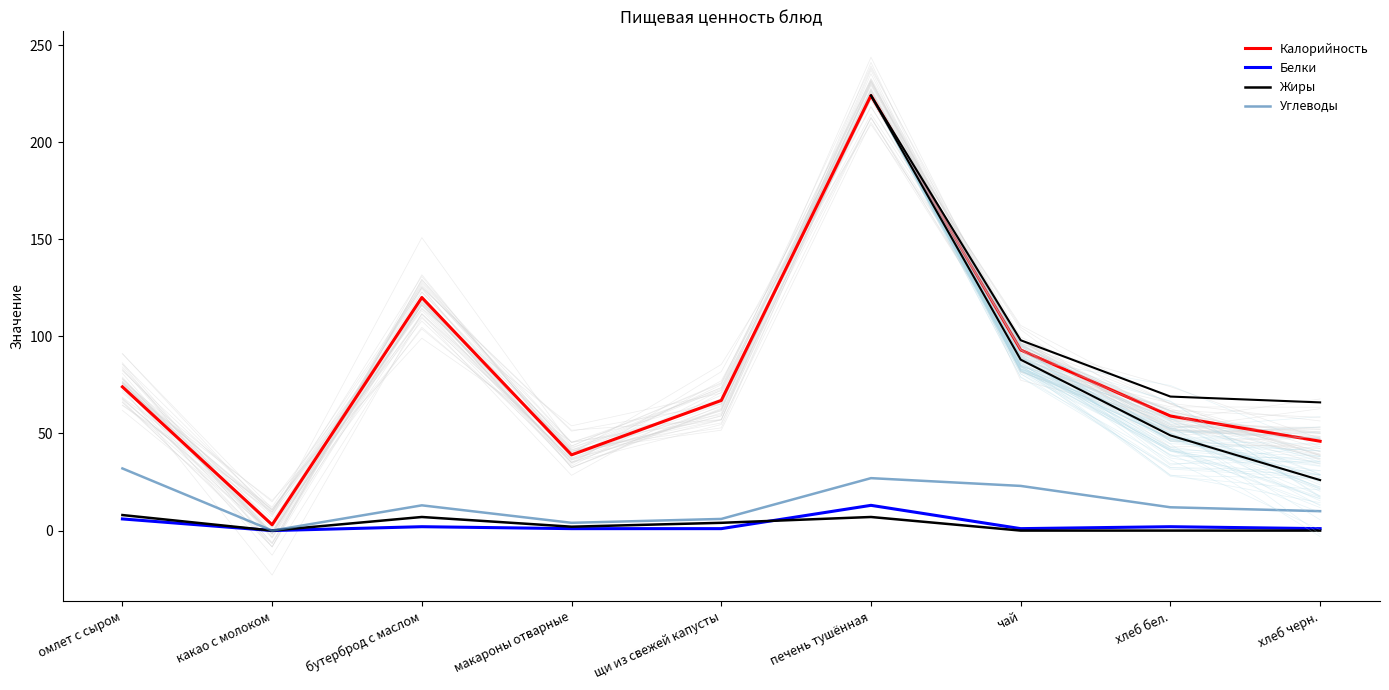

Which label corresponds to the largest value in the chart?

печень тушённая